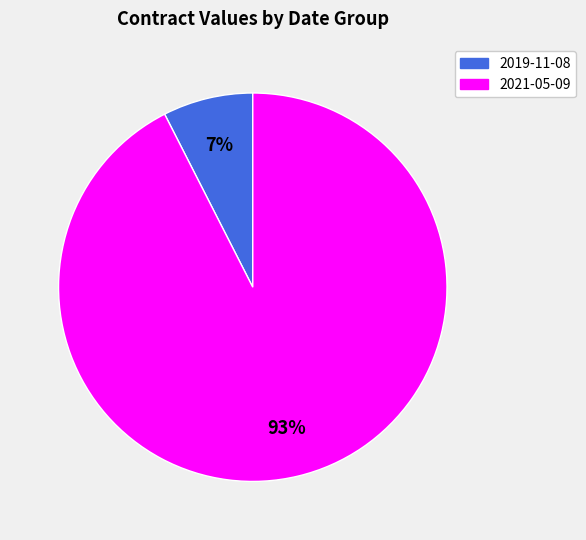

Is there any slice that represents more than half of the pie?

Yes